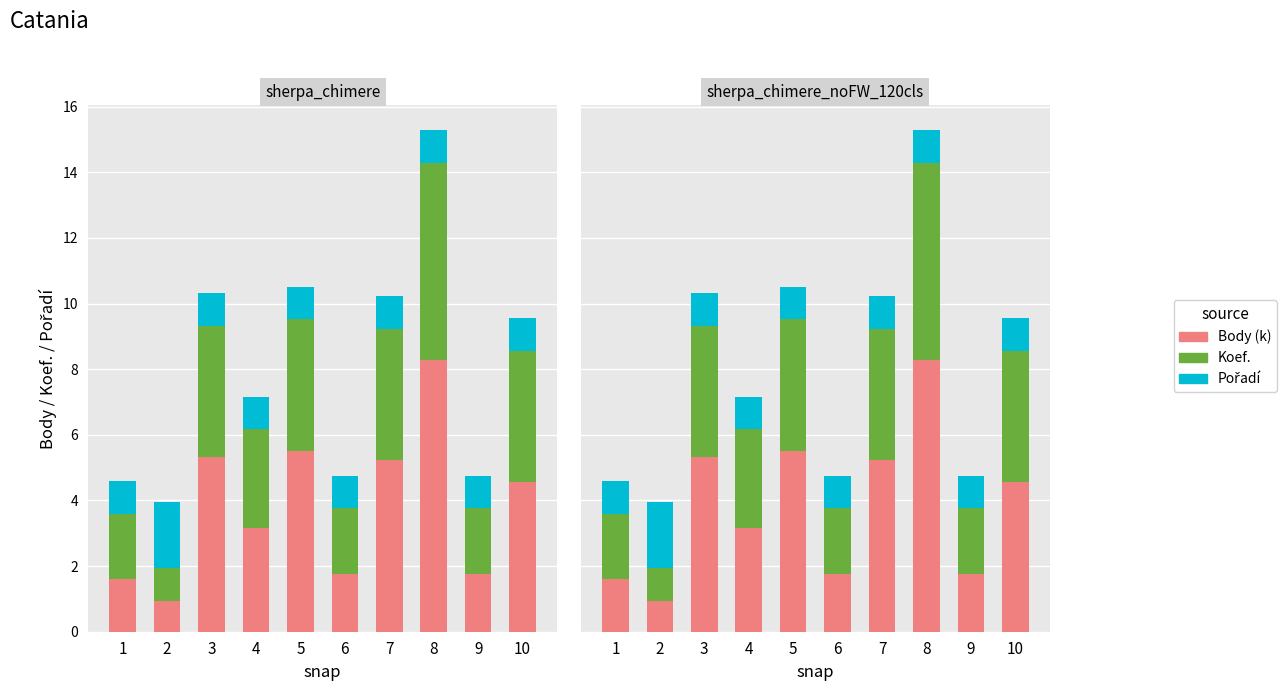

The value of Koef. at 5 is 4.0. True or false?

True